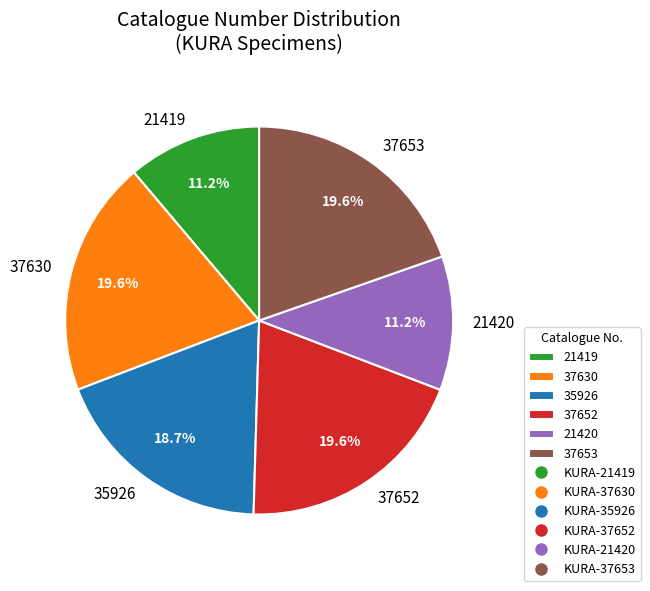

Count the number of slices in the pie.

6